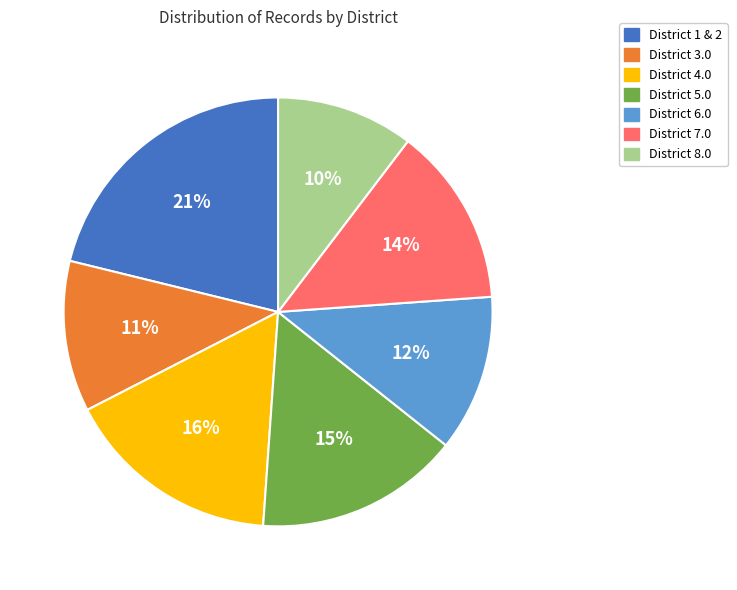

How many slices are in this pie chart?

7